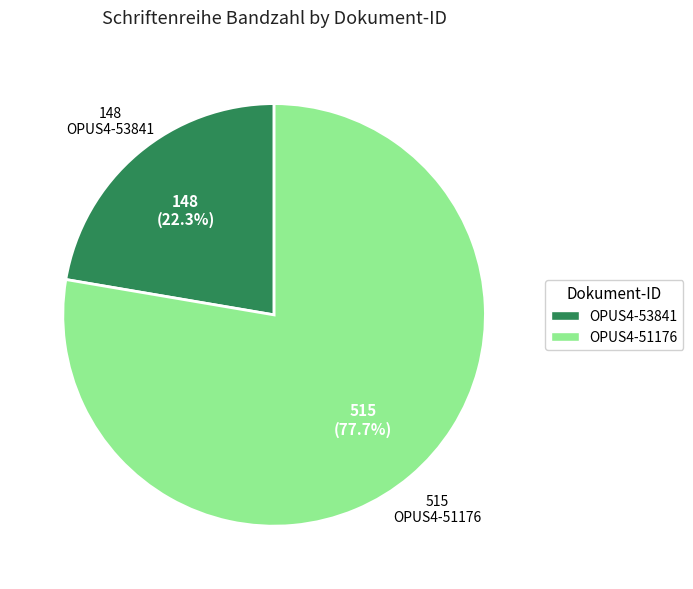

Rank the categories by value from lowest to highest.

OPUS4-53841, OPUS4-51176